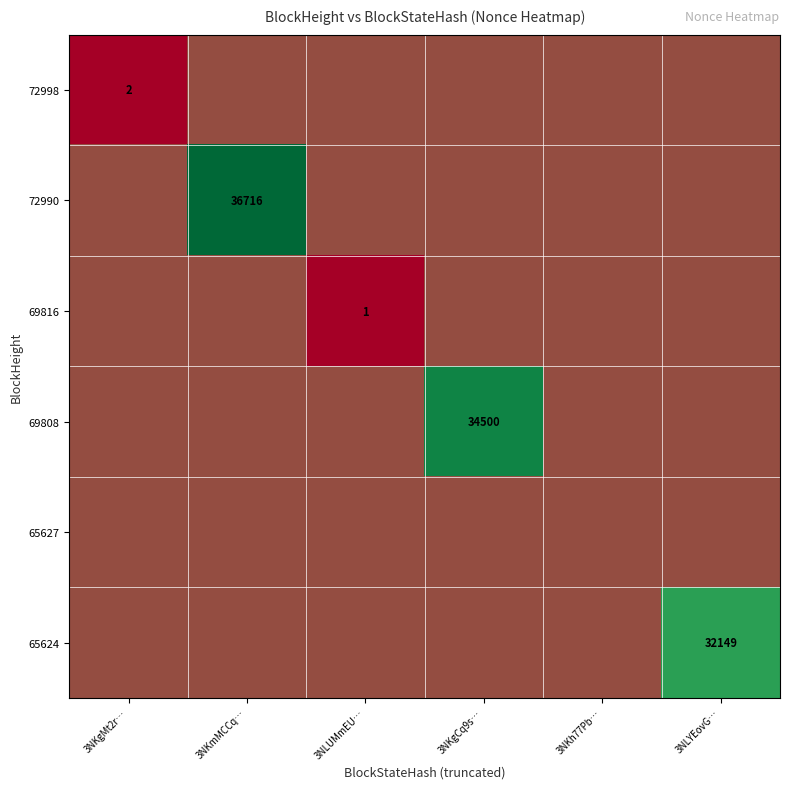

The 65624 series shows 0.0 at 3NLUMmEU…. True or false?

True